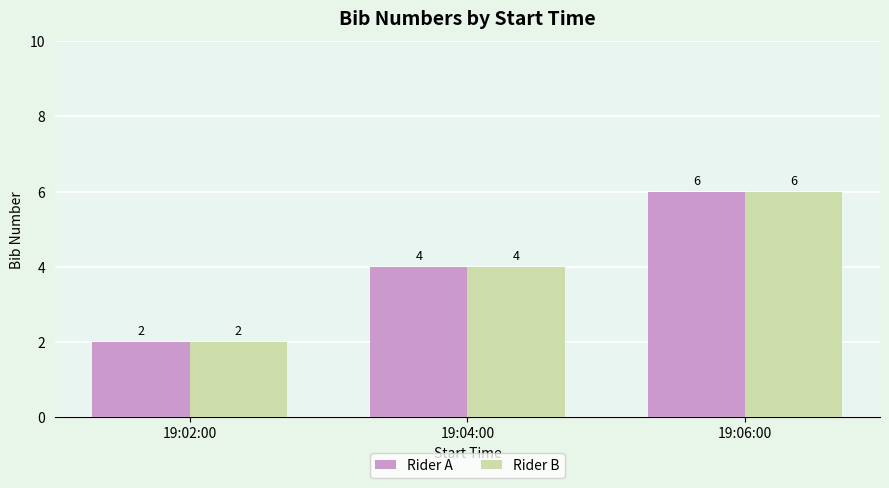

What is the total value across all series at 19:04:00?

8